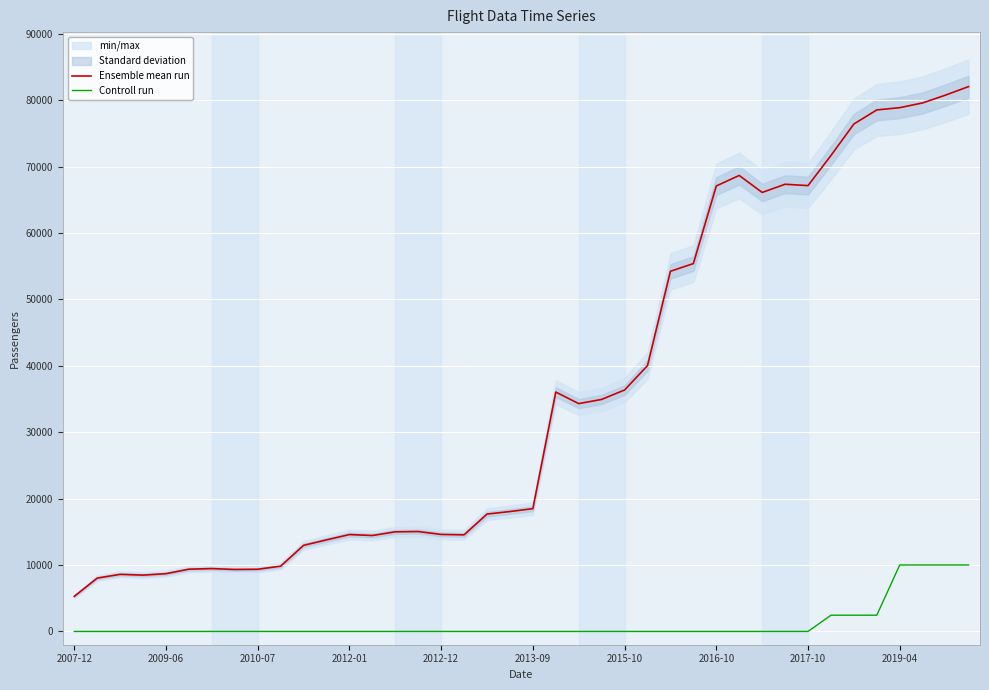

True or false: Ensemble mean run has more than 1 interior local peaks.

True